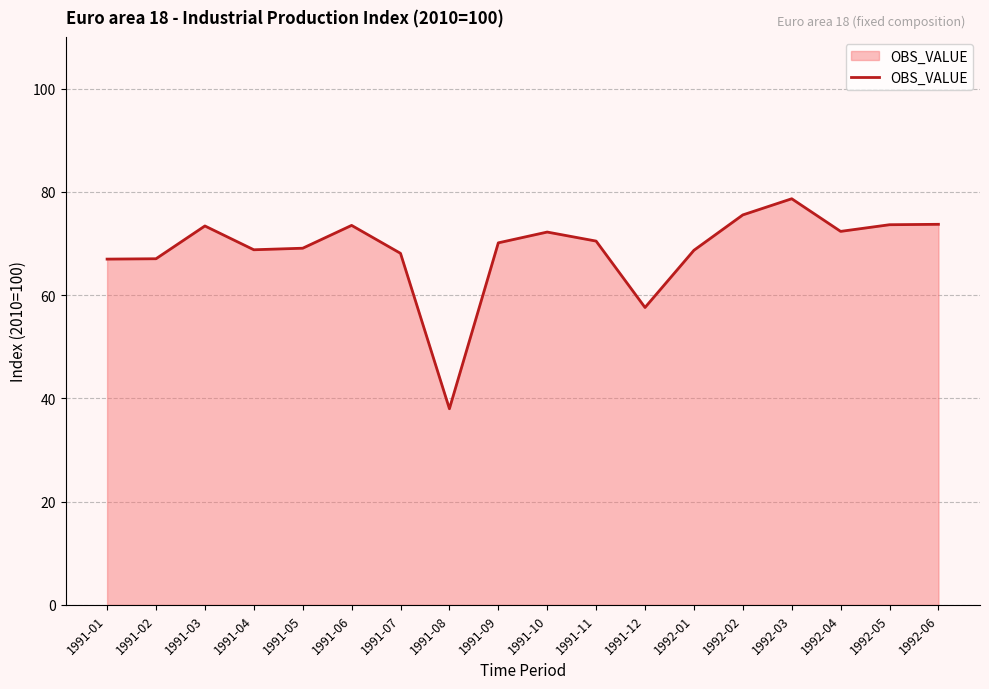

At which label is the value closest to 58?

1991-12